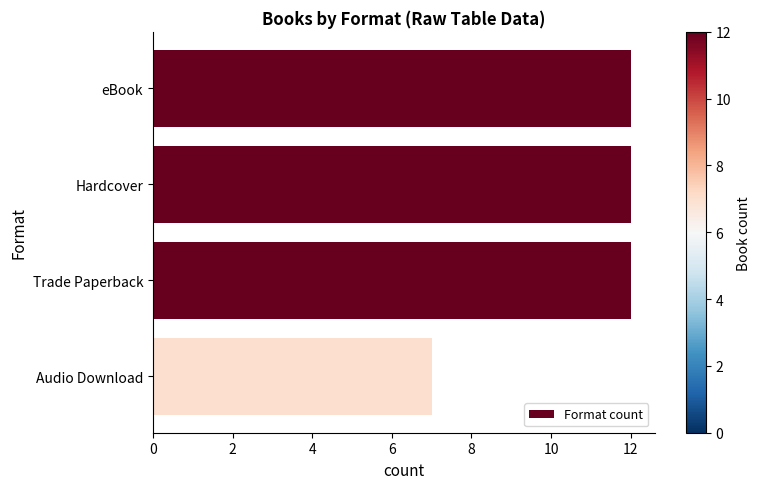

What is the change in value from eBook to Audio Download?

-5